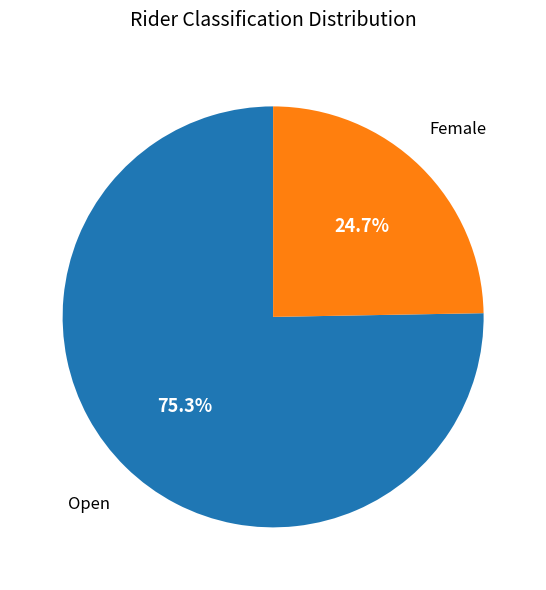

Is there any slice that represents more than half of the pie?

Yes